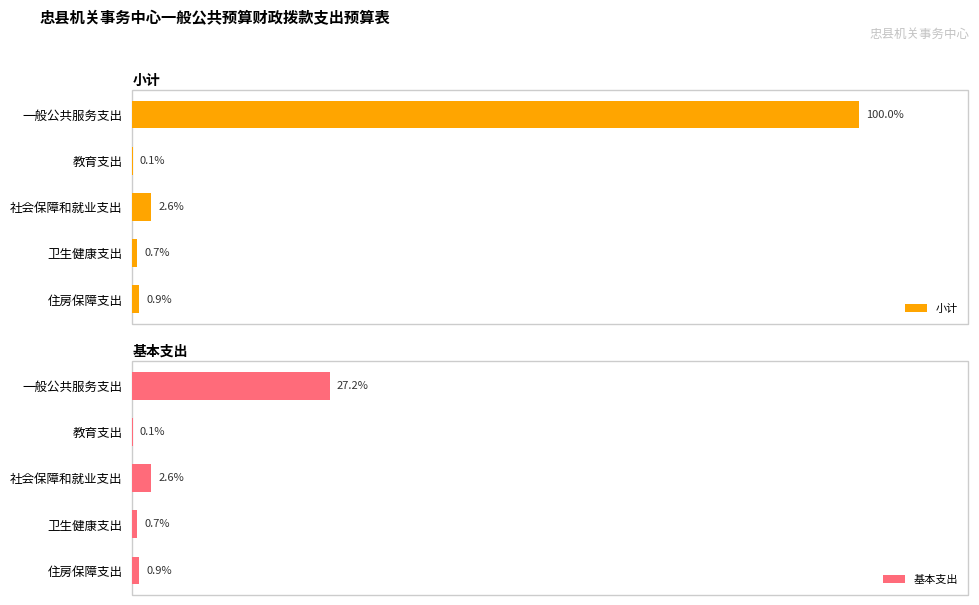

How many series are shown in this chart?

2